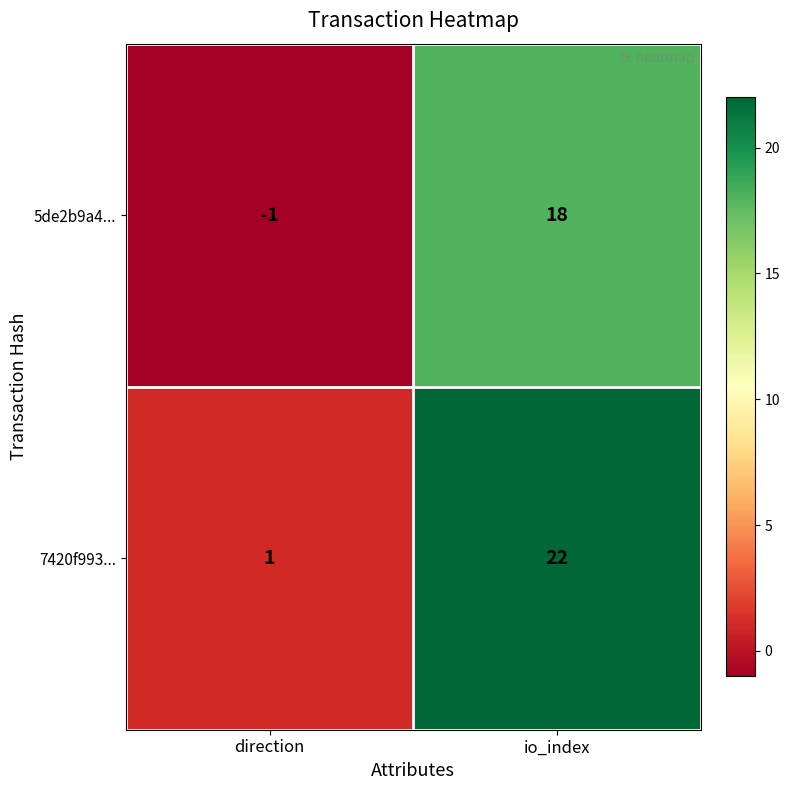

How many values in 5de2b9a4... are above zero?

1